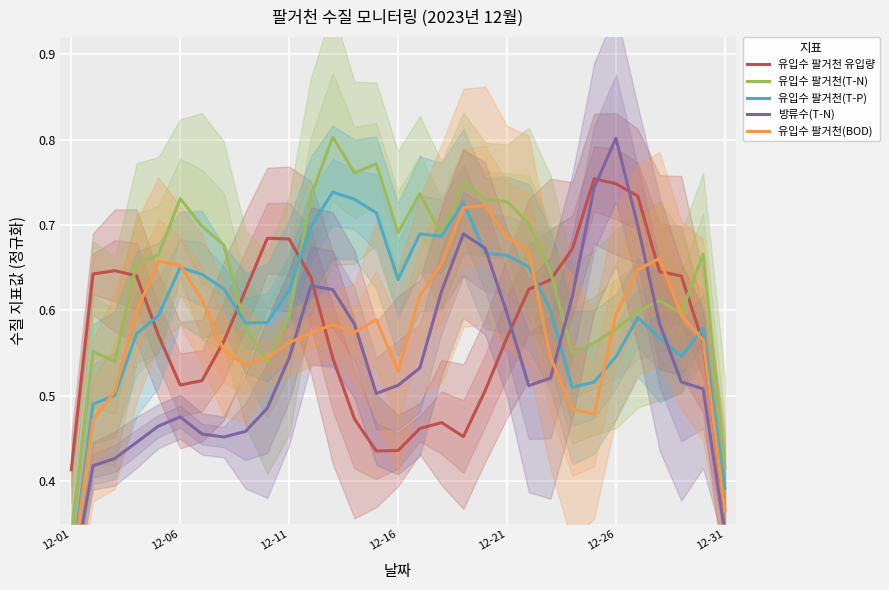

How many interior local peaks does the 유입수 팔거천(T-N) series have?

8